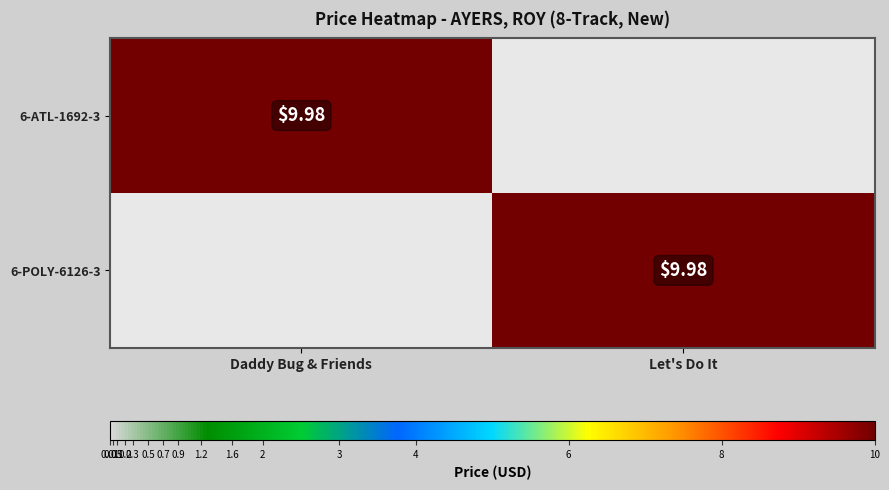

Rank the series at Daddy Bug & Friends from lowest to highest value.

6-POLY-6126-3, 6-ATL-1692-3